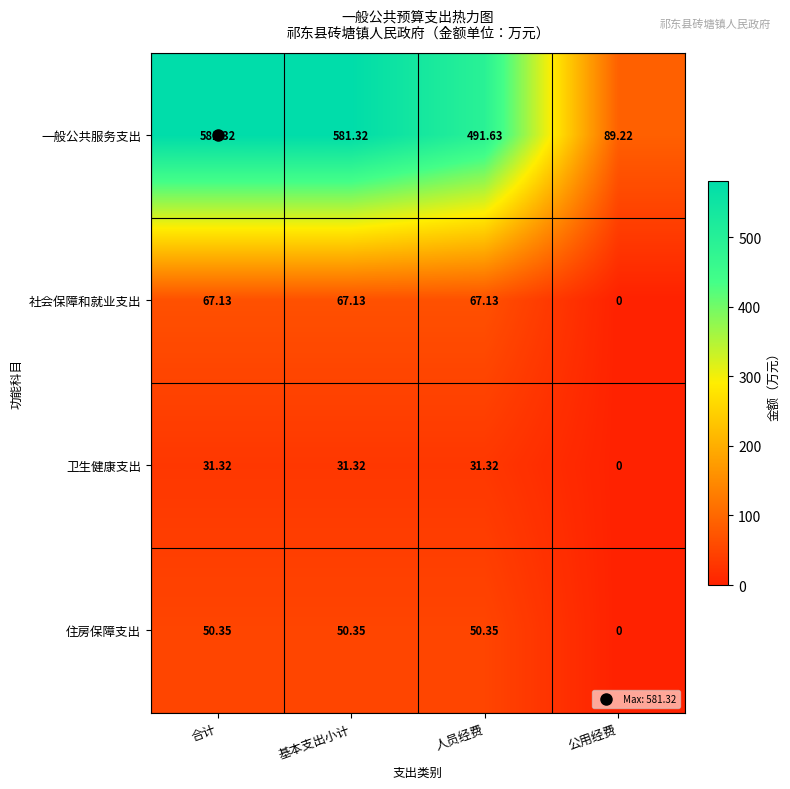

Rank the series by their maximum value, from highest to lowest.

一般公共服务支出, 社会保障和就业支出, 住房保障支出, 卫生健康支出